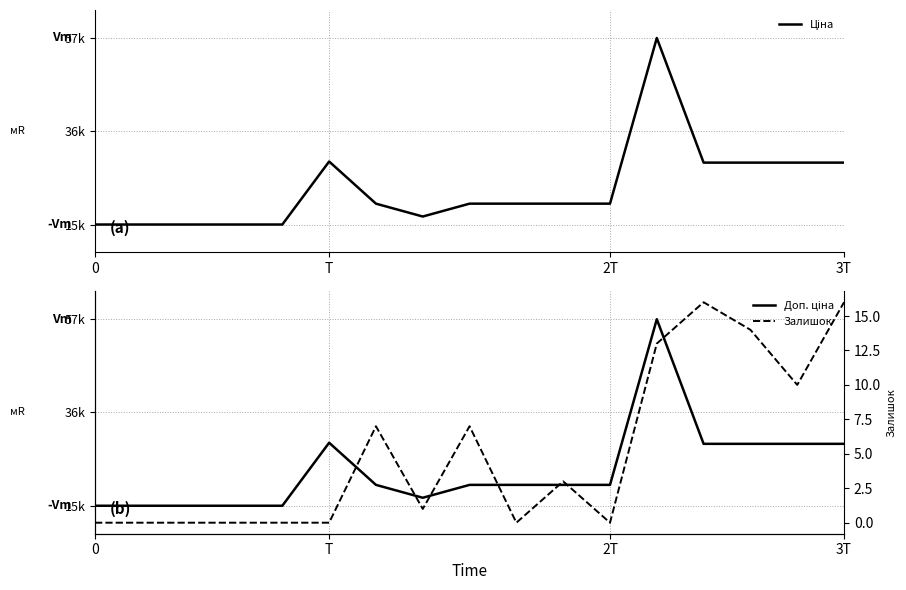

At 5, list the series in order from smallest to largest.

Залишок, Ціна, Доп. ціна